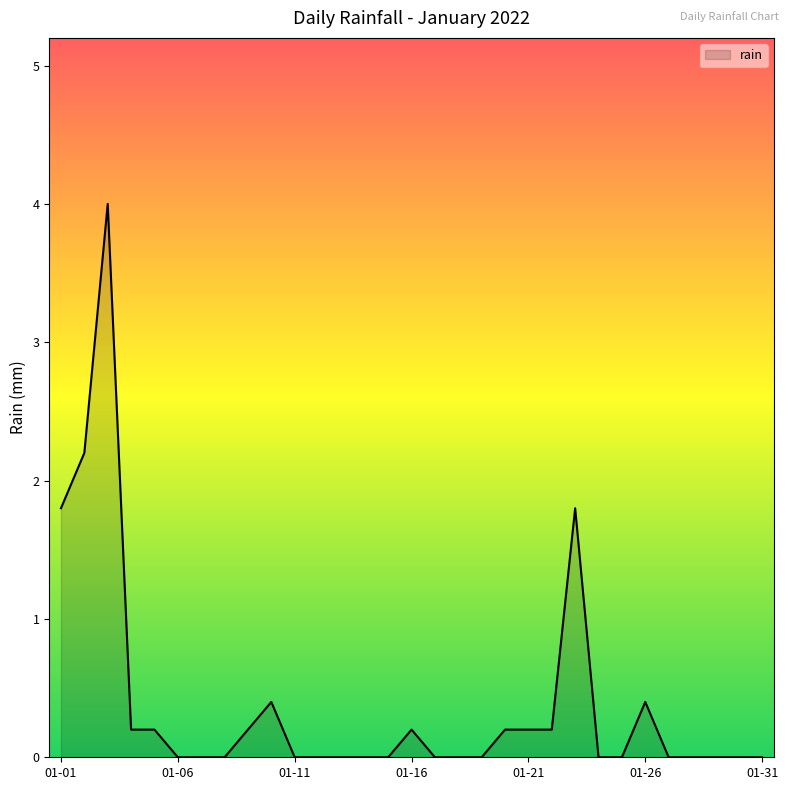

Reading right to left, transcribe all the data shown in this chart.

0.0	0.0	0.0	0.0	0.0	0.4	0.0	0.0	1.8	0.2	0.2	0.2	0.0	0.0	0.0	0.2	0.0	0.0	0.0	0.0	0.0	0.4	0.2	0.0	0.0	0.0	0.2	0.2	4.0	2.2	1.8